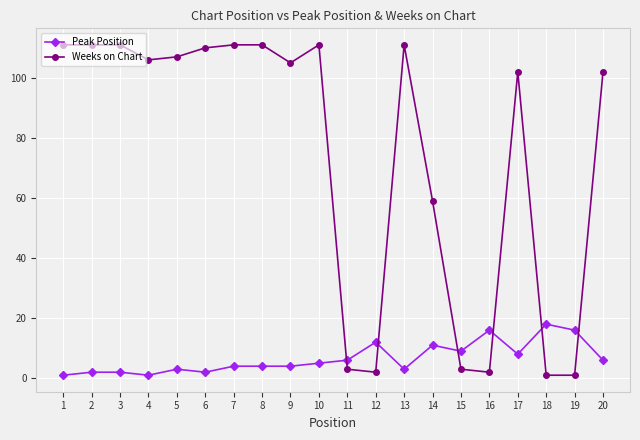

Which series has the widest spread of values?

Weeks on Chart